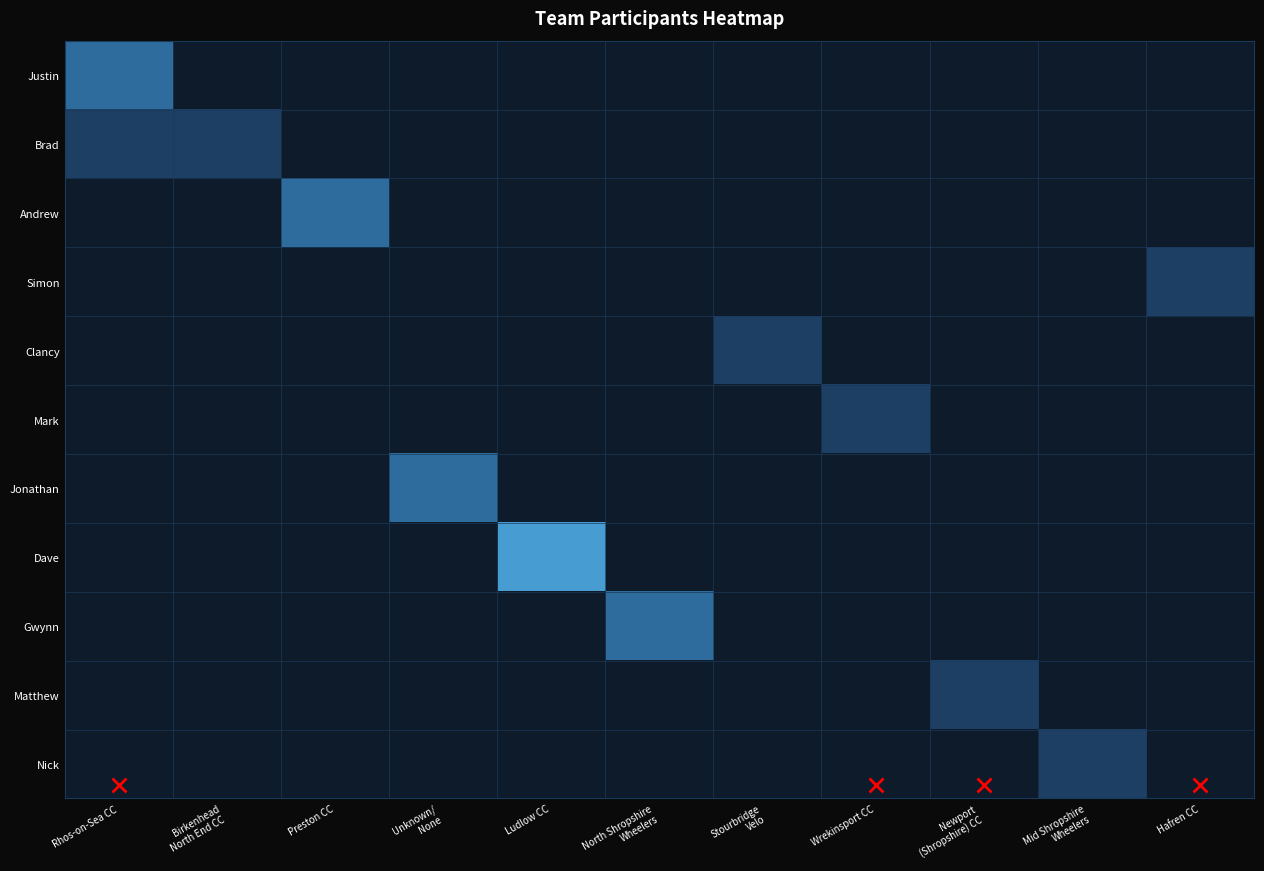

At how many categories does at least one series exceed 0?

11